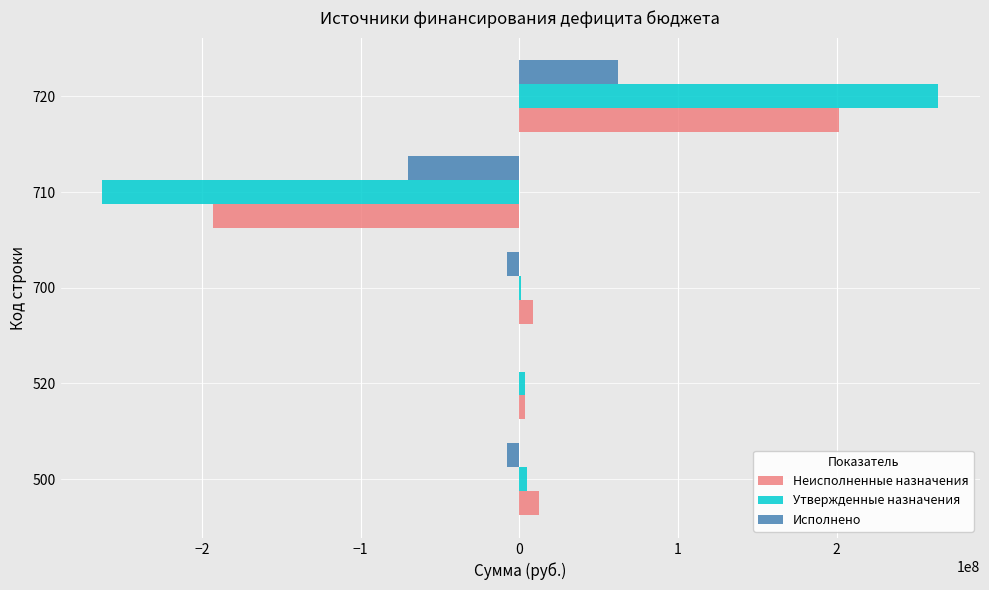

How many categories are shown in the chart?

5